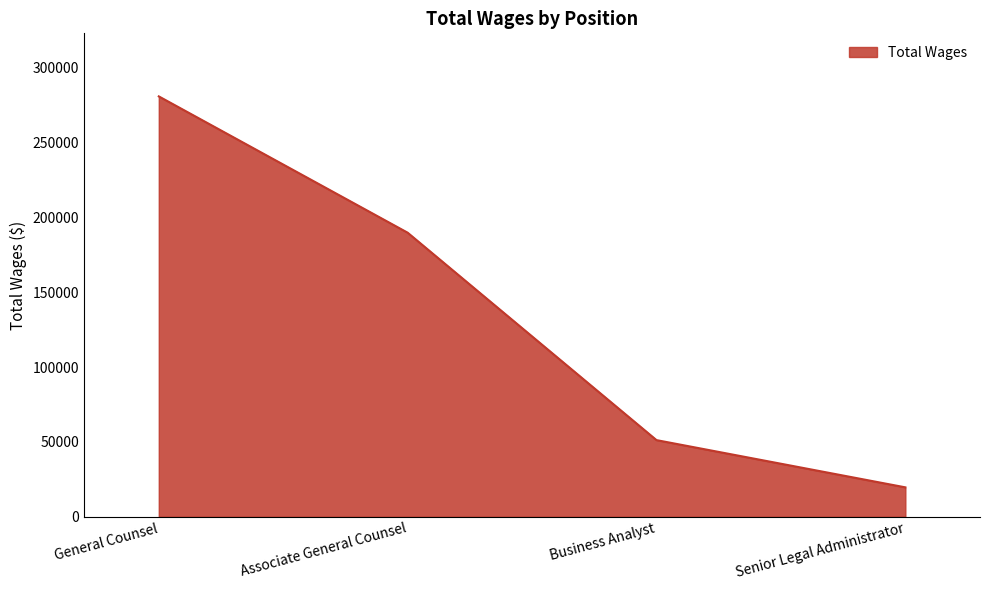

Reading left to right, extract all data points from this chart.

280782	189742	51186	19639